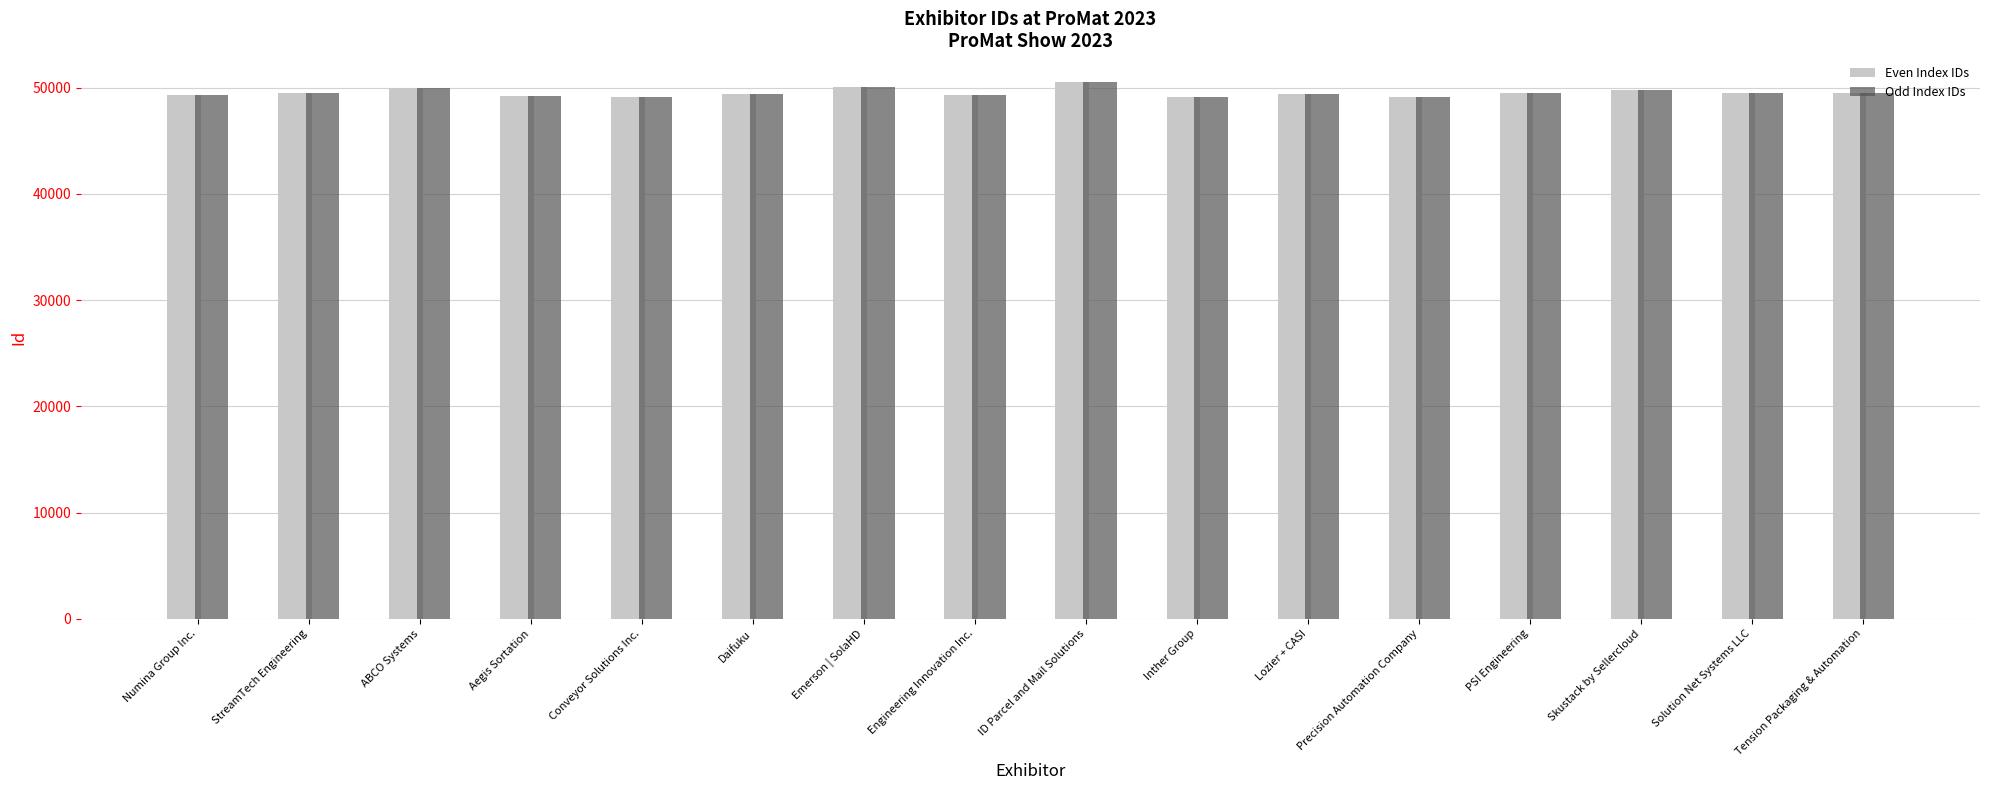

What value does the Even Index IDs series have at StreamTech Engineering?

49504